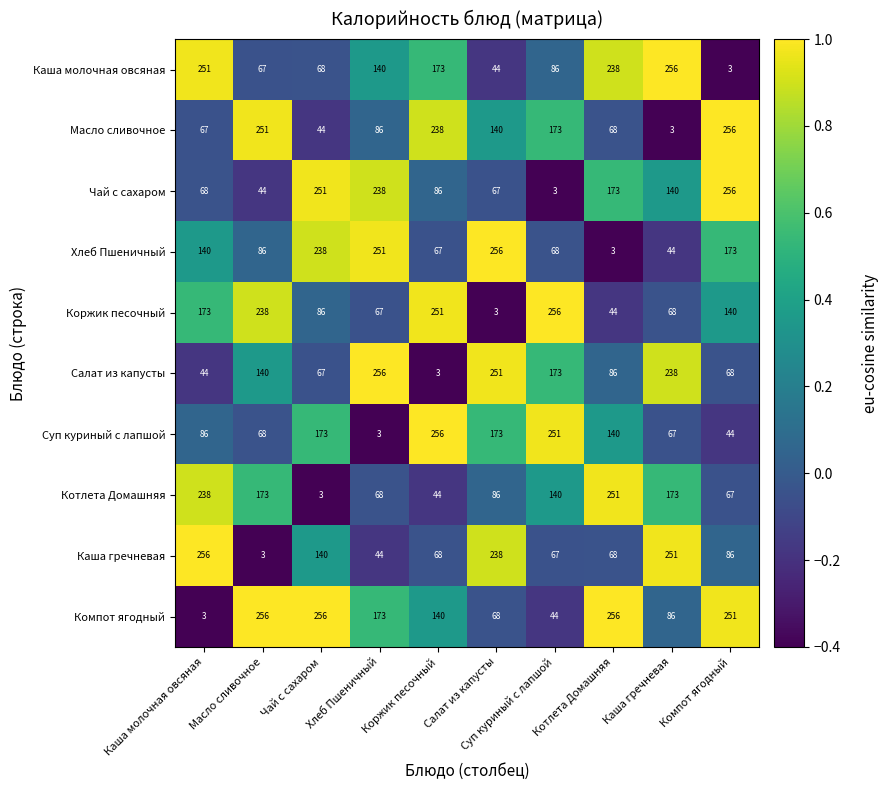

What is the total value across all series at Масло сливочное?

1326